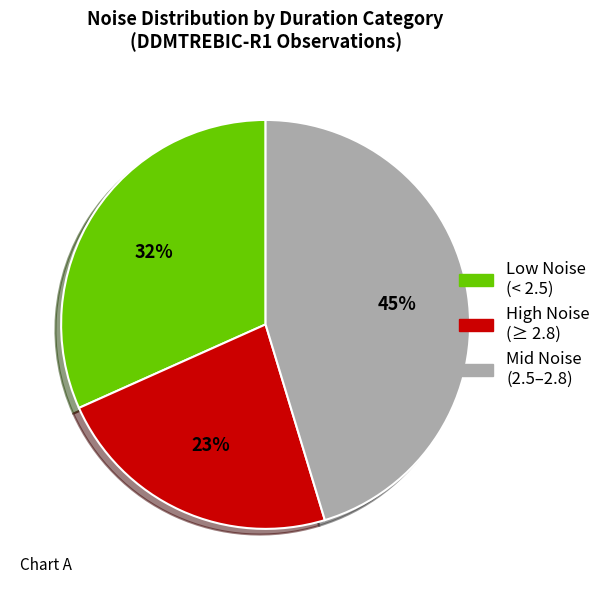

To the nearest percent, what is the average slice percentage?

33%